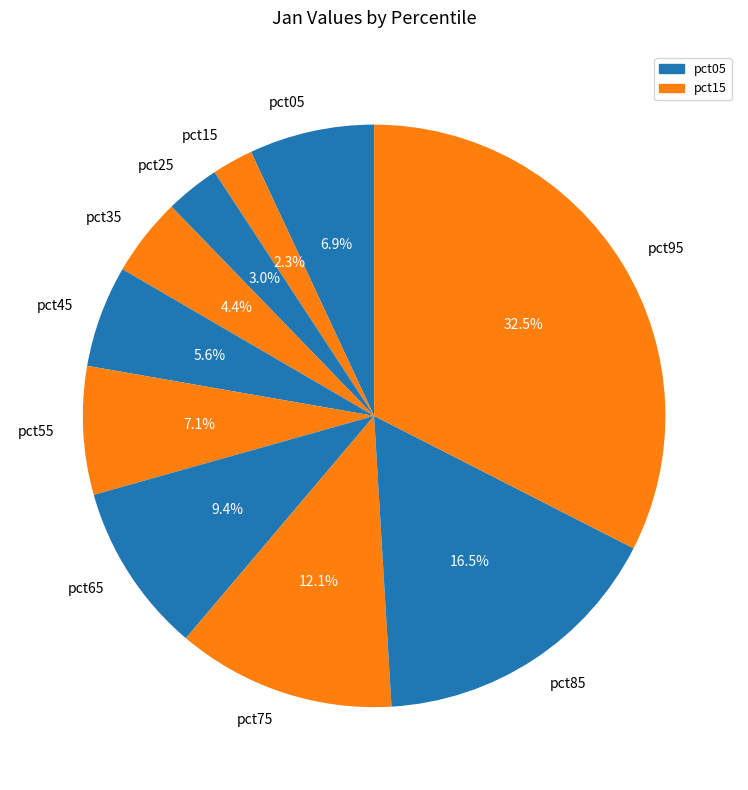

What is the total percentage of pct05 and pct15?

9.2%